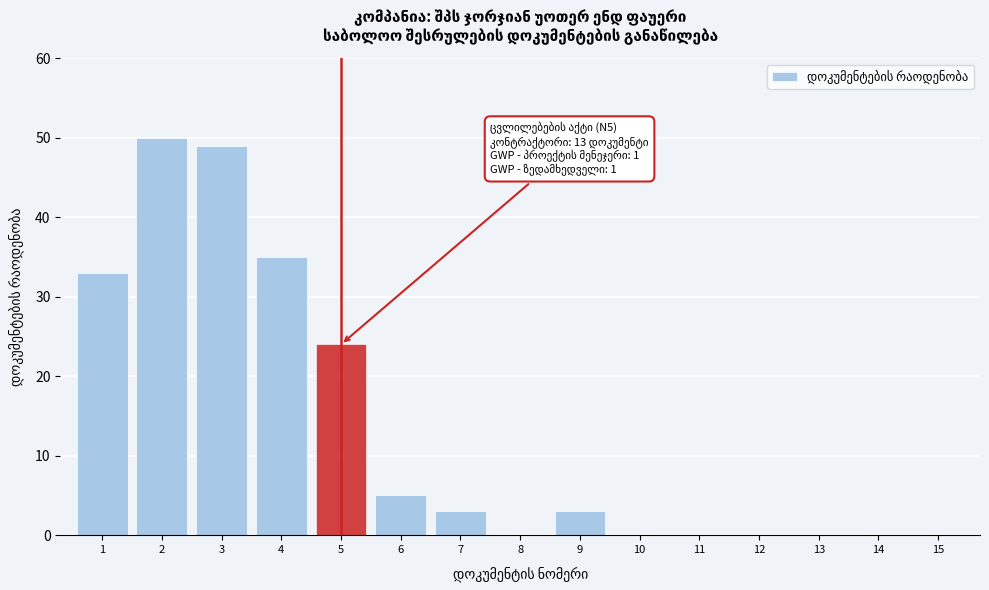

Reading right to left, what are all the values shown in this chart?

15=0	14=0	13=0	12=0	11=0	10=0	9=3	8=0	7=3	6=5	5=24	4=35	3=49	2=50	1=33